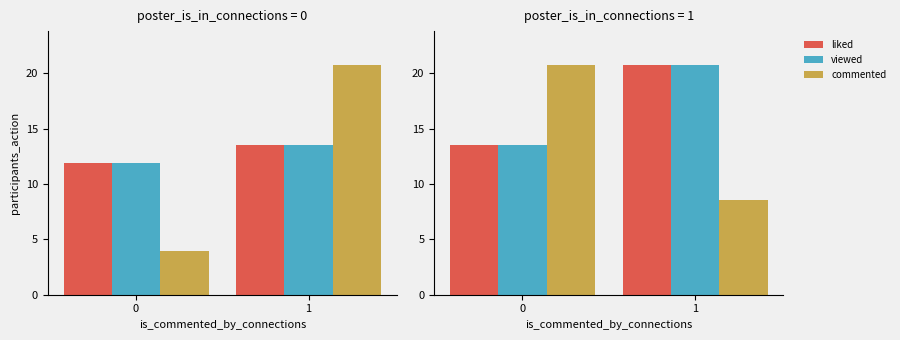

Is it true that commented equals 20697600.0 at 0?

True